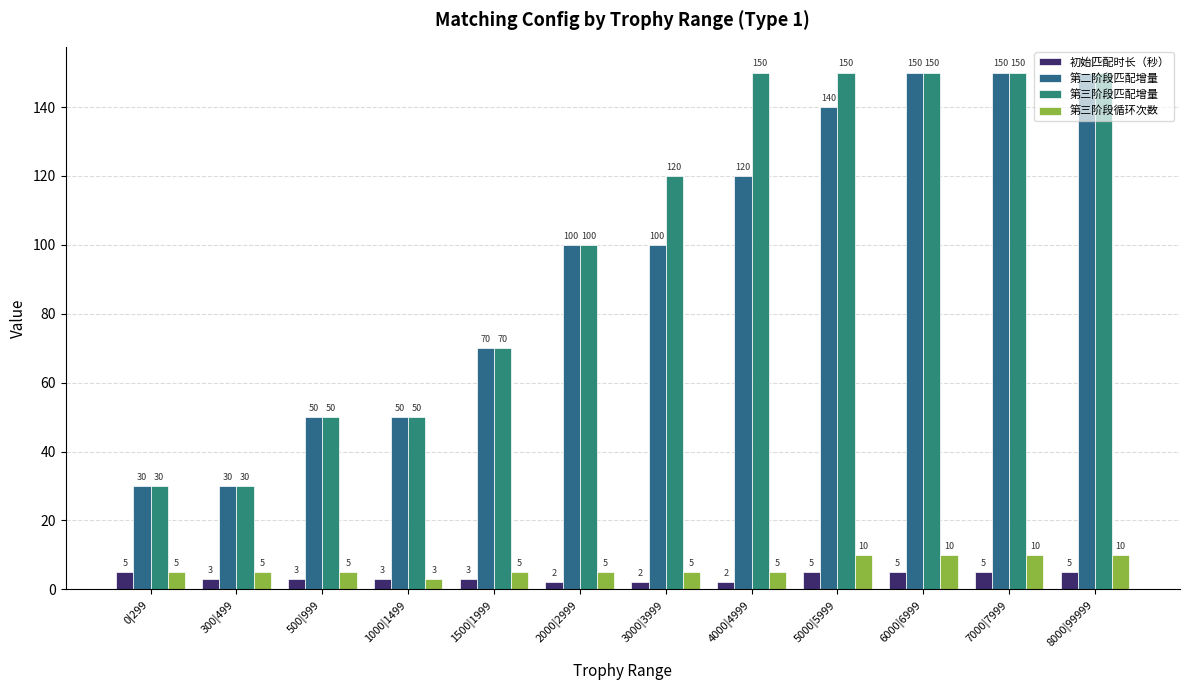

At 0|299, list the series in order from smallest to largest.

初始匹配时长（秒）, 第三阶段循环次数, 第二阶段匹配增量, 第三阶段匹配增量